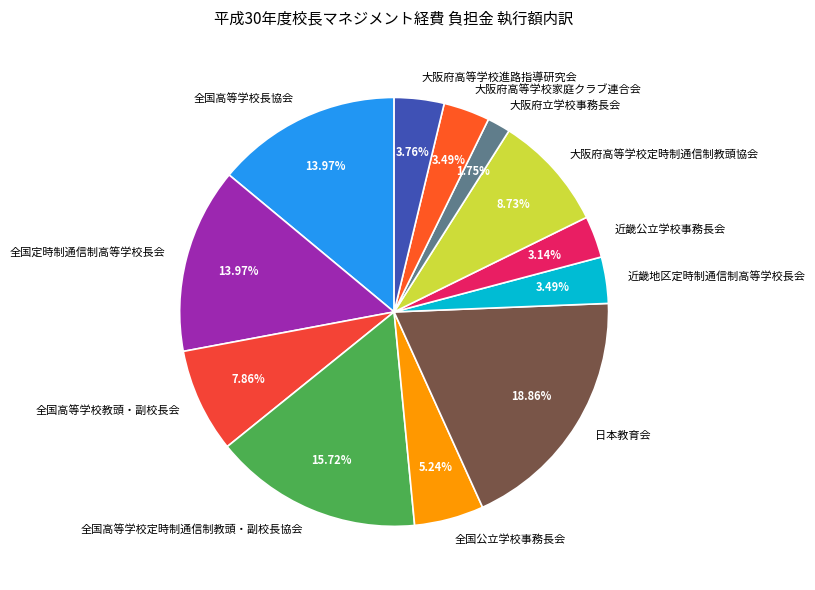

To the nearest percent, what portion does 全国公立学校事務長会 represent?

5%